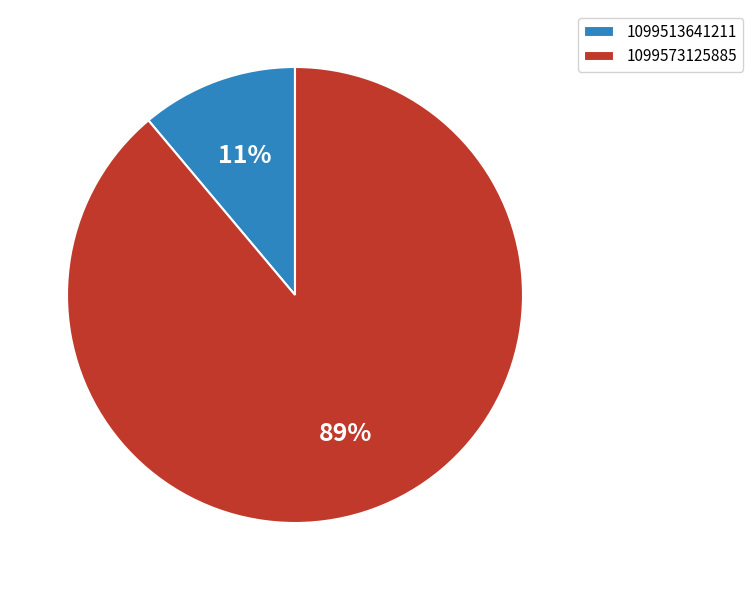

Rank the categories by value from lowest to highest.

1099513641211, 1099573125885